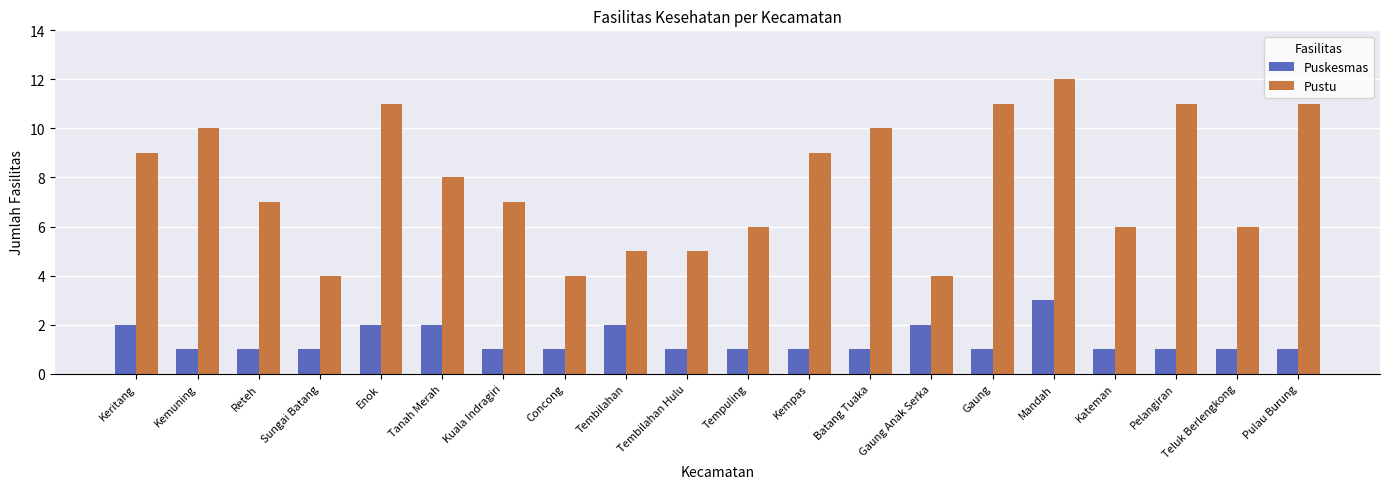

List the series in order of their peak value, lowest first.

Puskesmas, Pustu